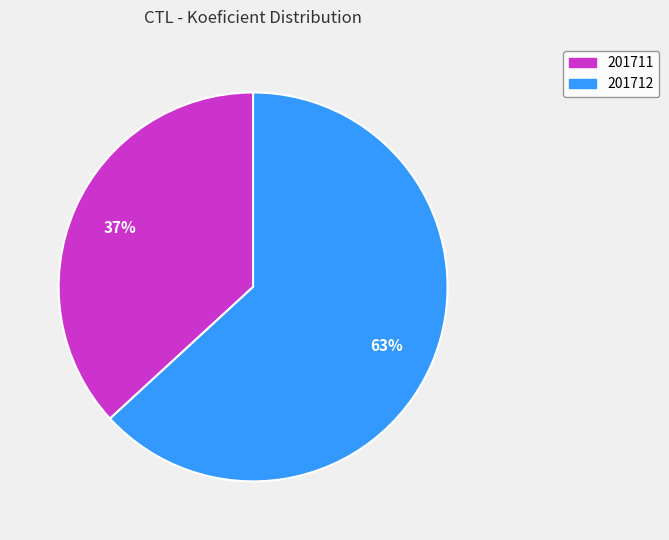

How many segments does this pie chart have?

2